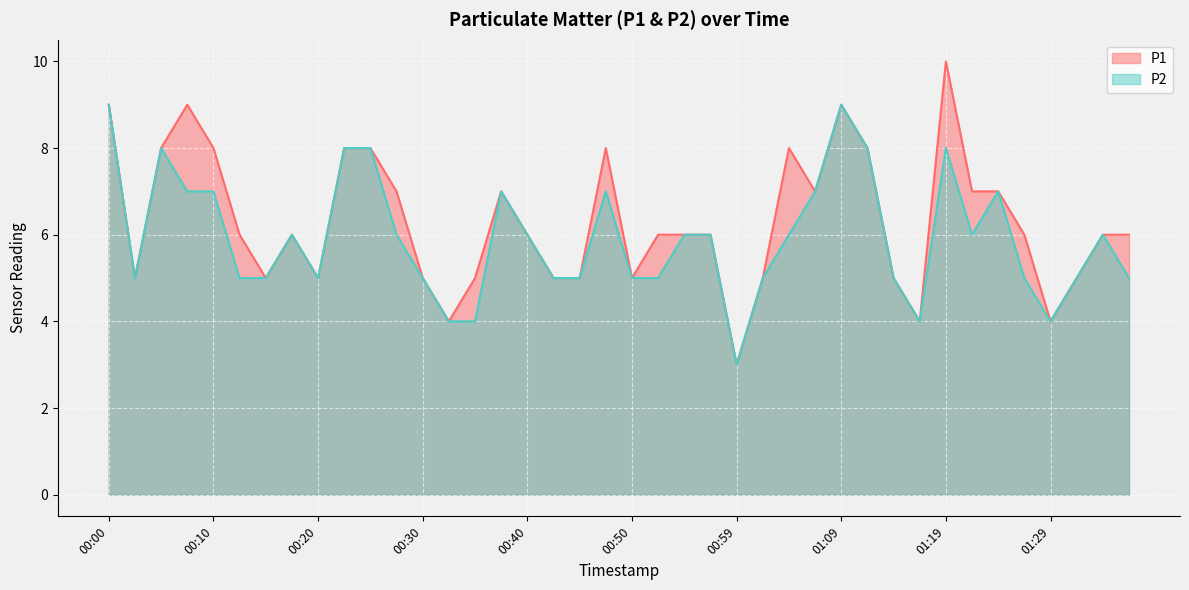

Which has a higher value, 00:42 or 00:37?

00:37